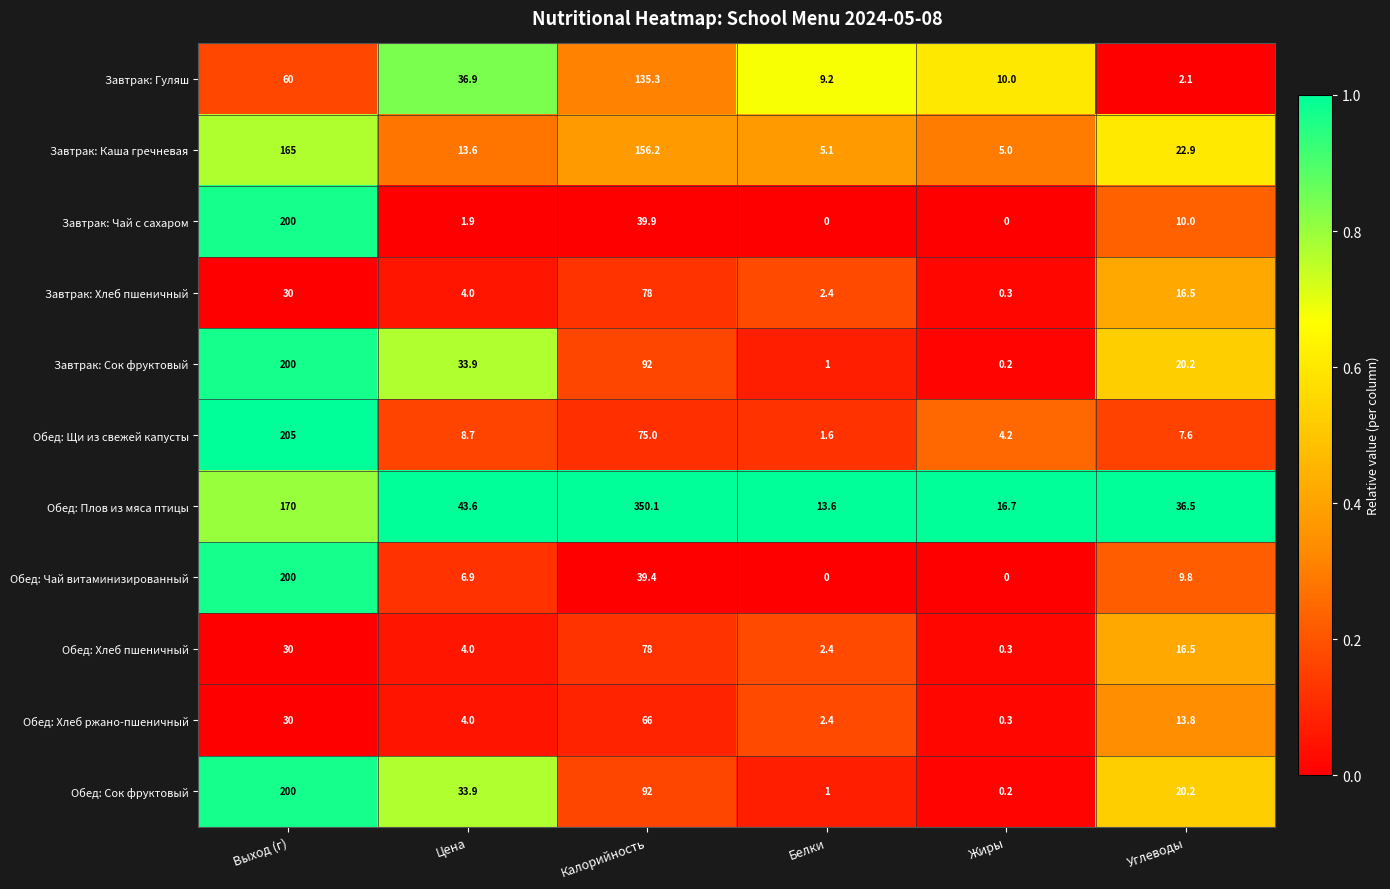

Is it true that Обед: Хлеб пшеничный equals 4.0 at Цена?

True